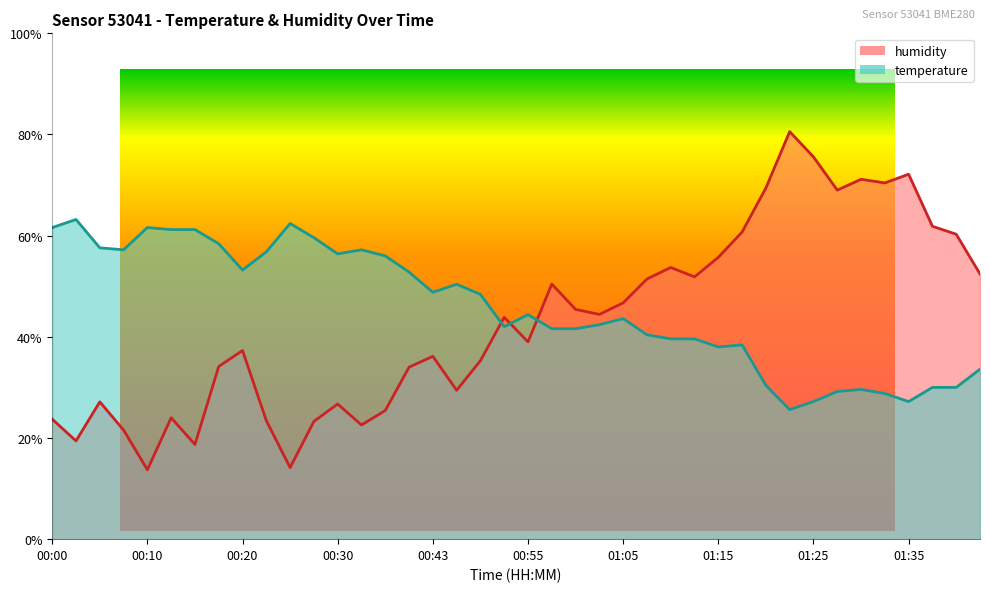

The value of humidity at 01:28 is 1.1. True or false?

False